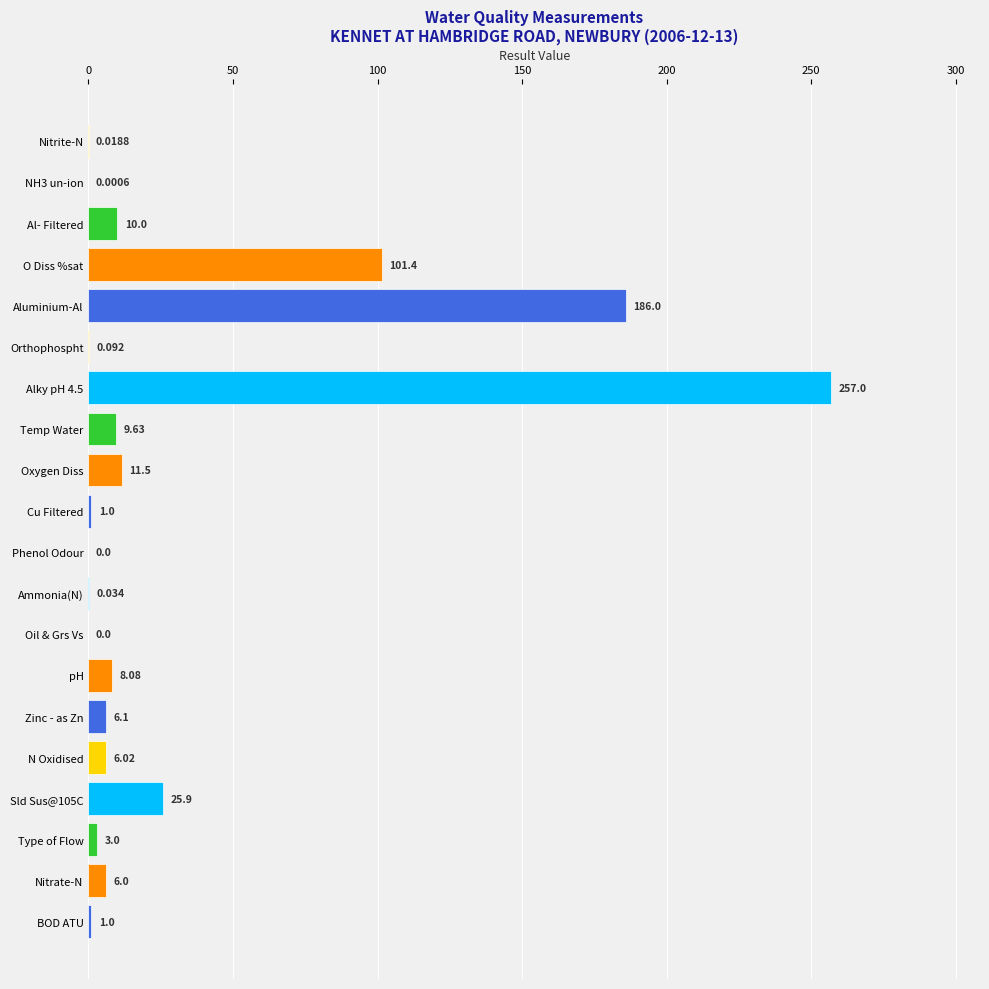

What is the sum of all values?

632.8